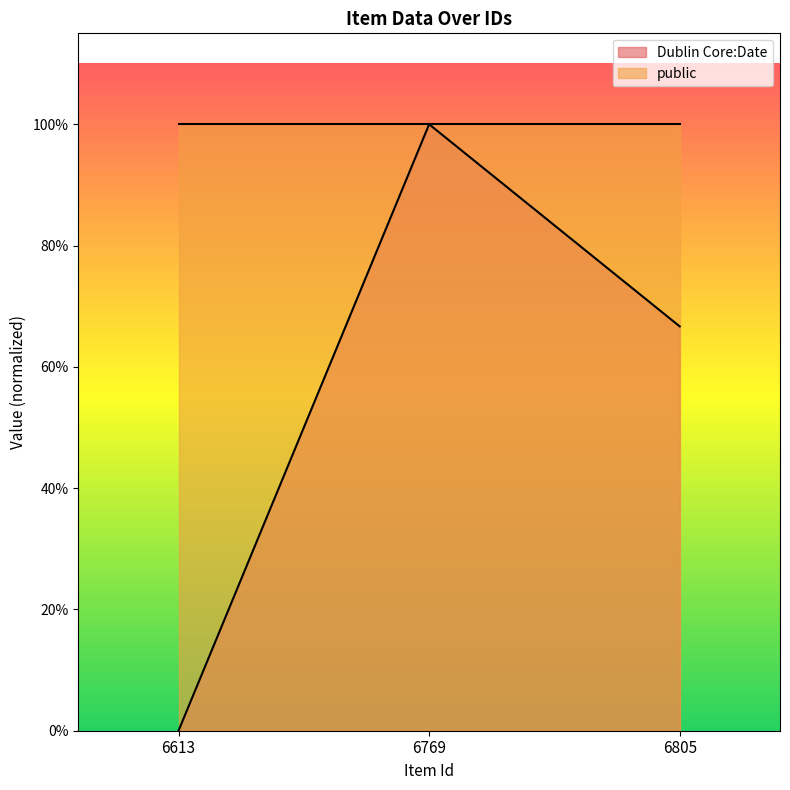

Rank the categories by value from highest to lowest.

6769, 6805, 6613